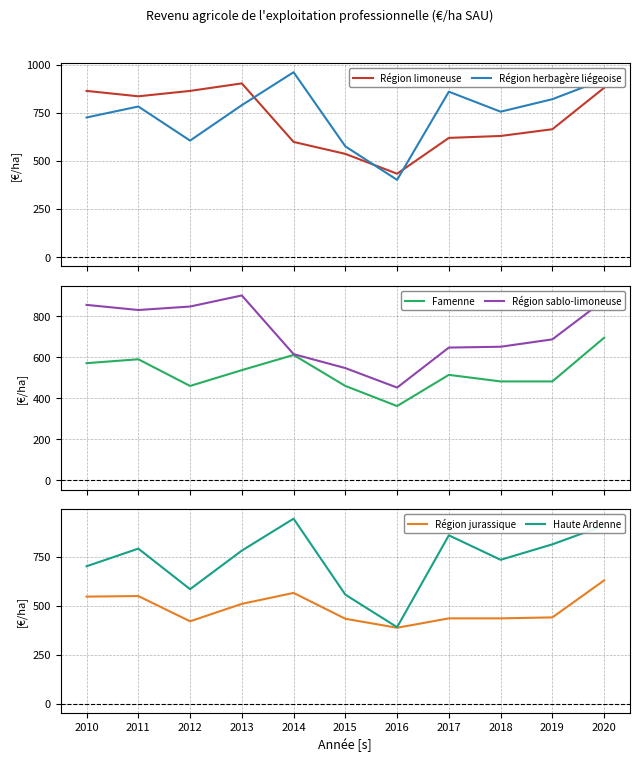

True or false: Région jurassique and Région sablo-limoneuse intersect in this chart.

False